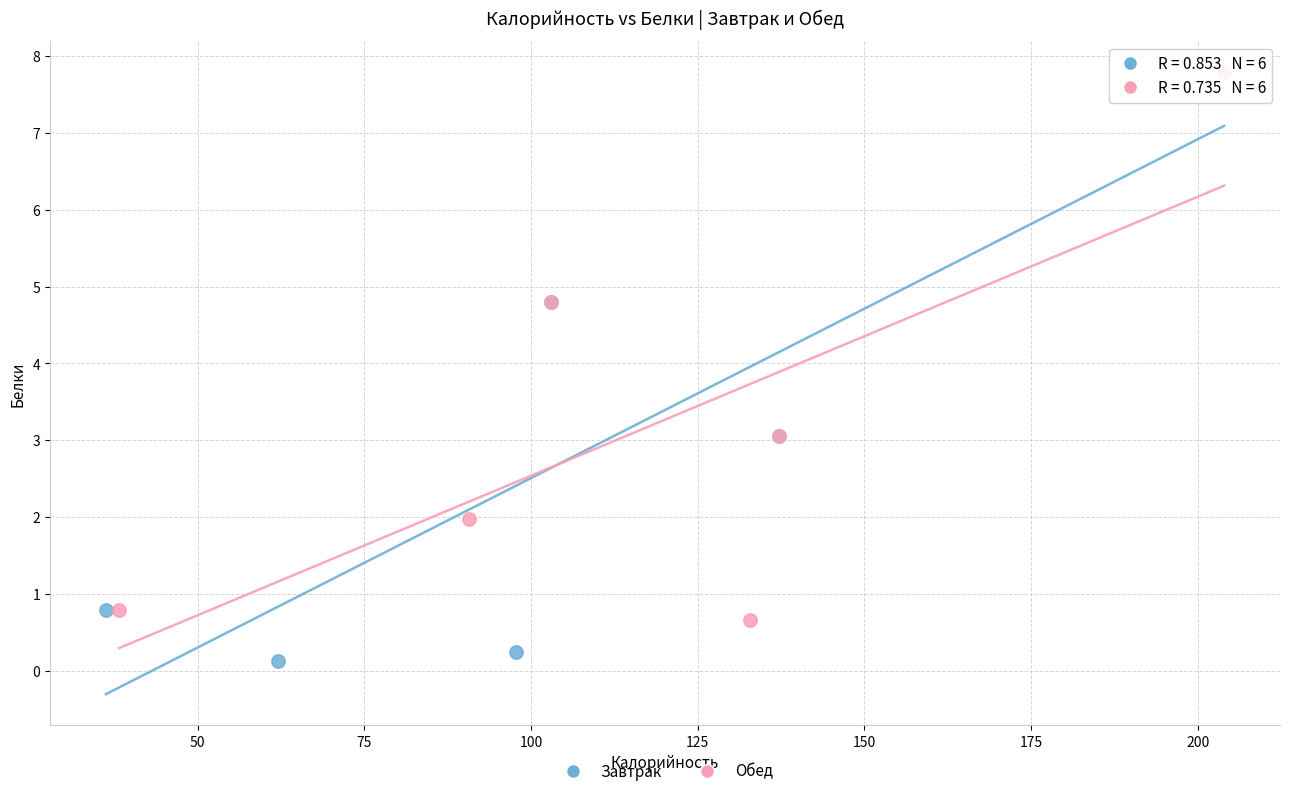

Which series contains the lowest Y value?

Завтрак